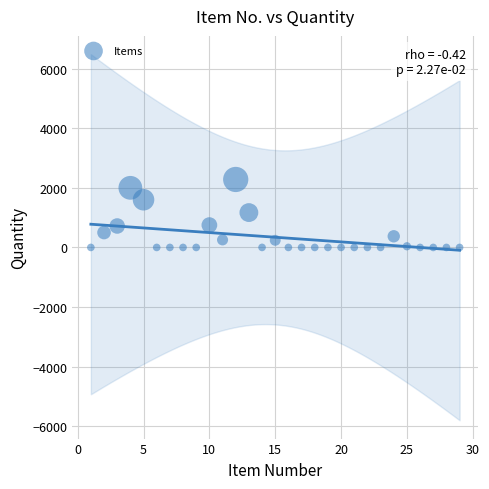

What is the range of Y values (max minus min)?

2279